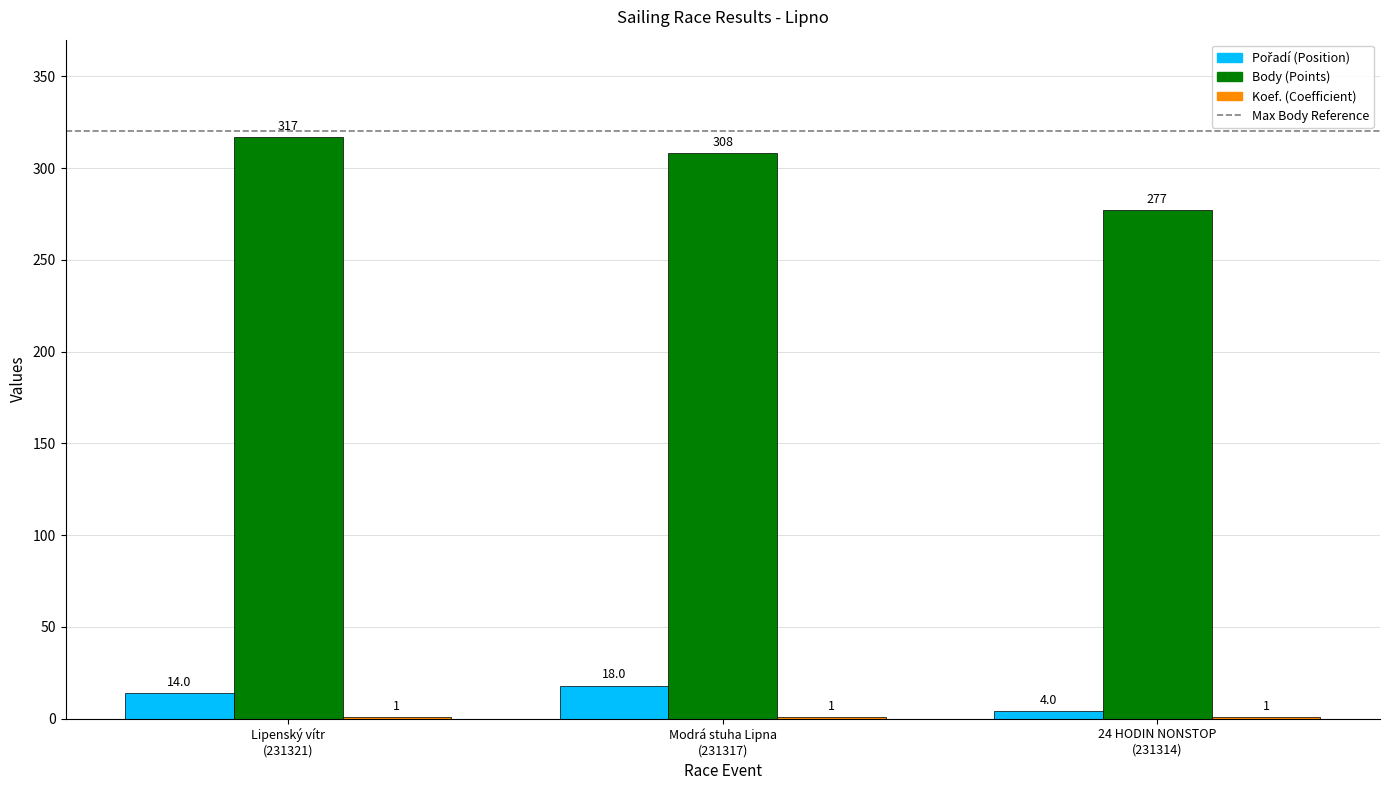

How many groups of bars are there?

3